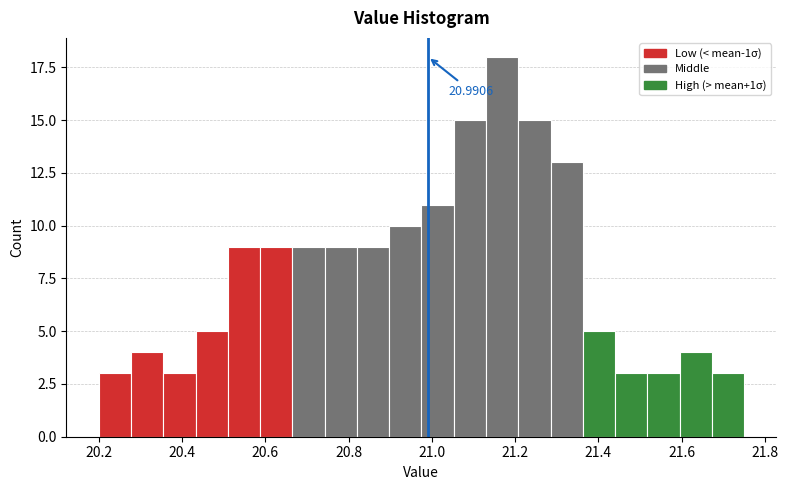

Read against the x-axis, roughly where is the centre of the tallest bar?

21.16